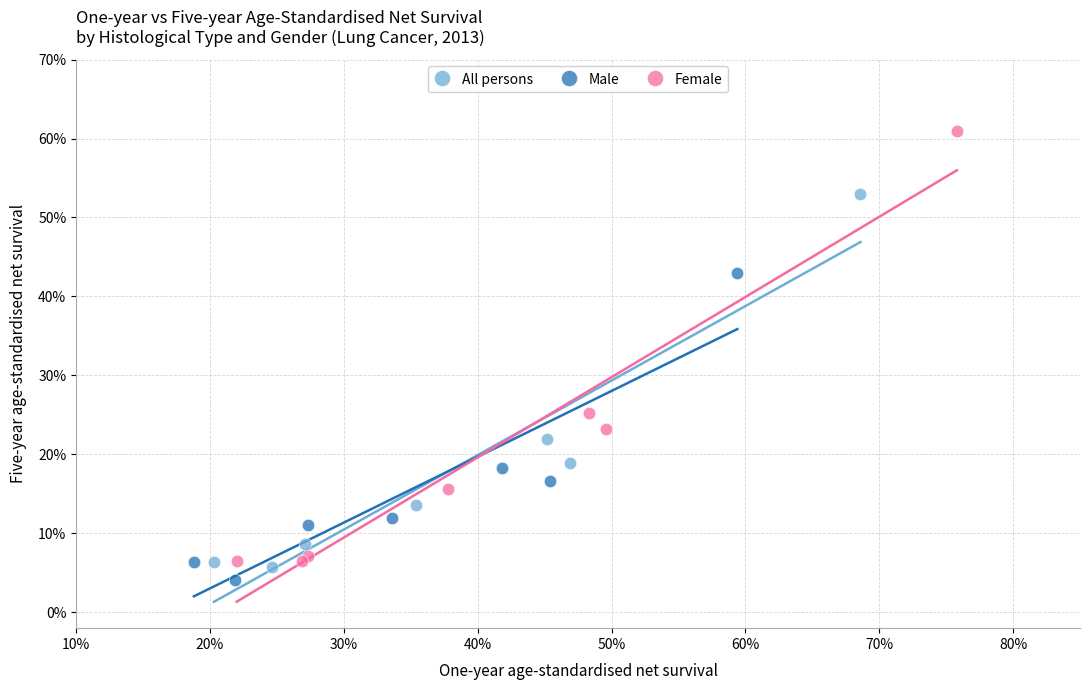

What are all the series names shown in the legend?

All persons, Male, Female